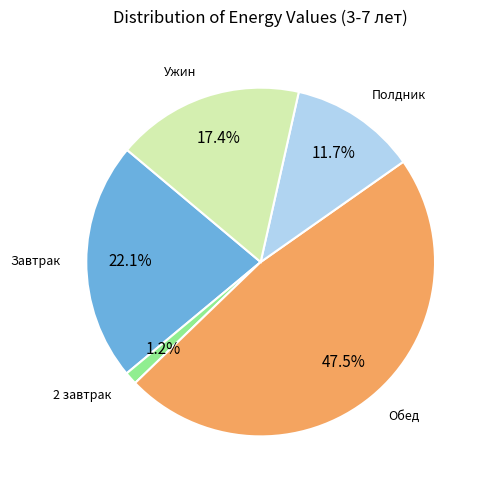

Does any single category account for the majority?

No